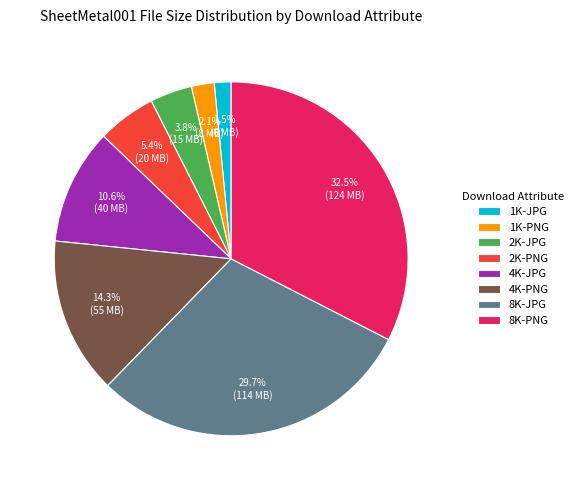

To the nearest percent, what portion does 1K-PNG represent?

2%